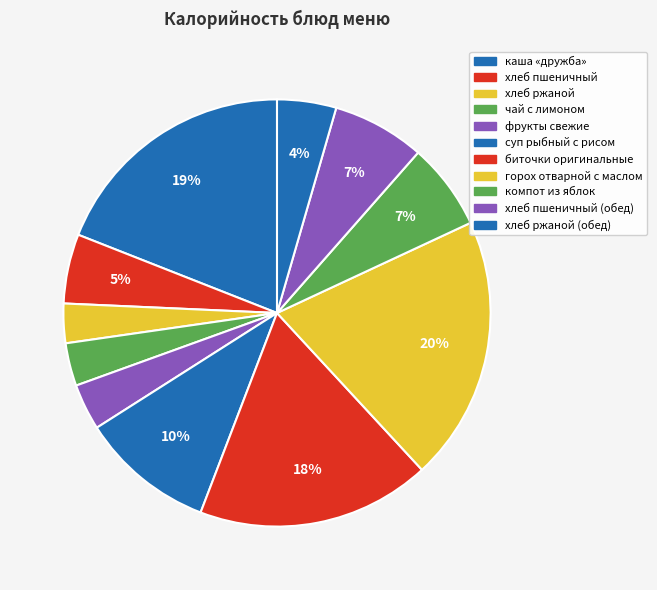

To the nearest percent, what is the average slice percentage?

9%